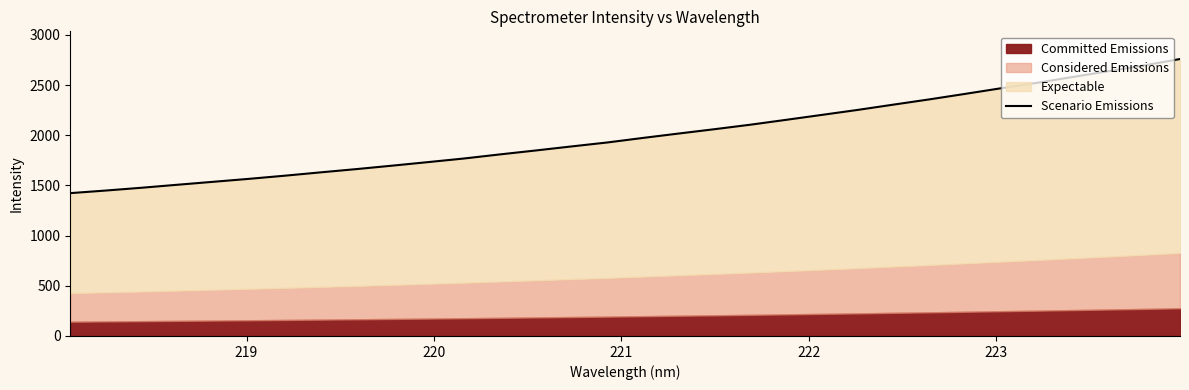

Reading right to left, extract all data points from this chart.

2759.4	2696.1	2638.3	2580.5	2522.2	2468.5	2412.6	2357.8	2305.7	2253.0	2203.4	2154.2	2105.5	2060.8	2017.7	1973.8	1928.3	1888.8	1848.5	1809.4	1768.7	1732.8	1697.5	1663.2	1630.7	1597.4	1565.9	1536.4	1507.0	1477.1	1449.3	1423.2